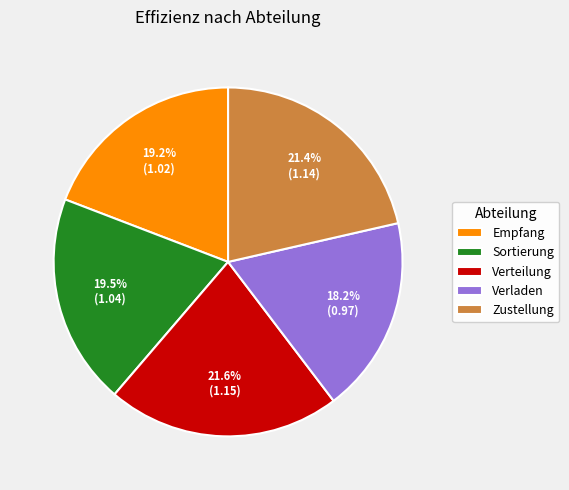

To the nearest percent, what portion does Verteilung represent?

22%